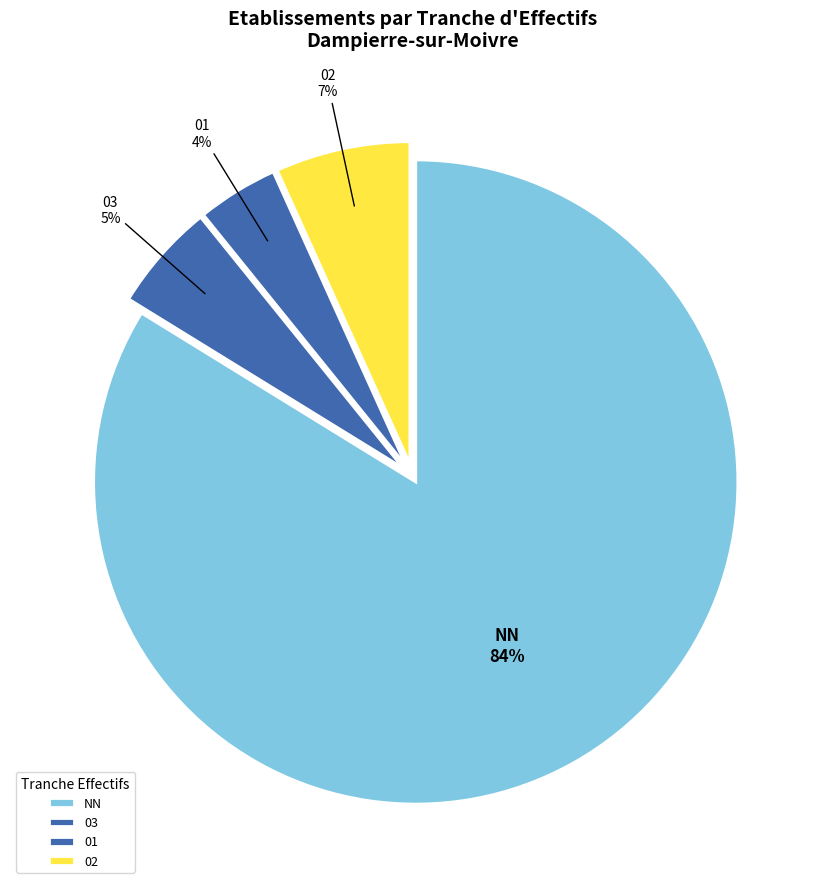

Which category has the biggest portion of the pie?

NN